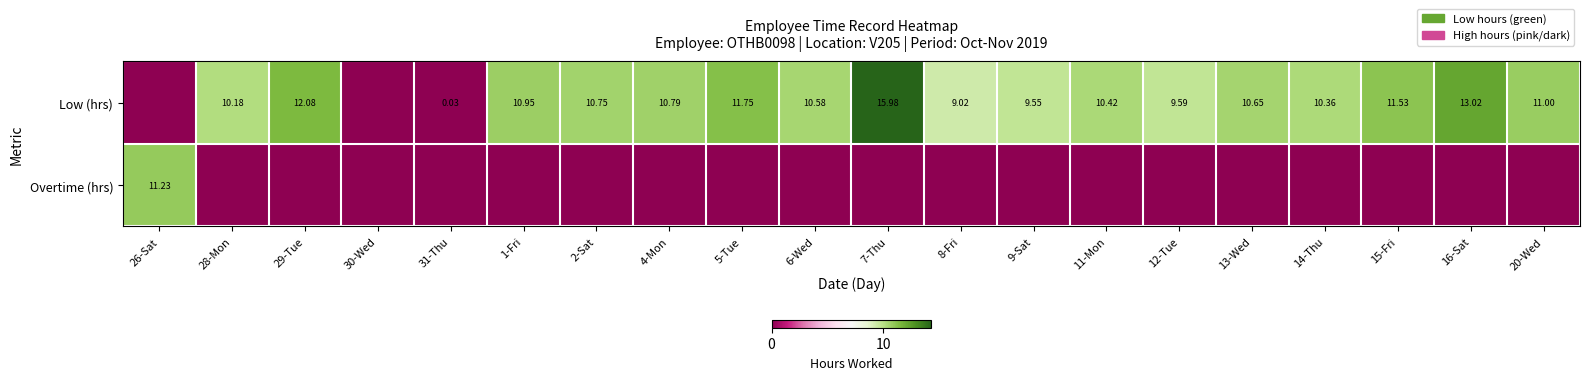

Which series has the widest spread of values?

Low (hrs)